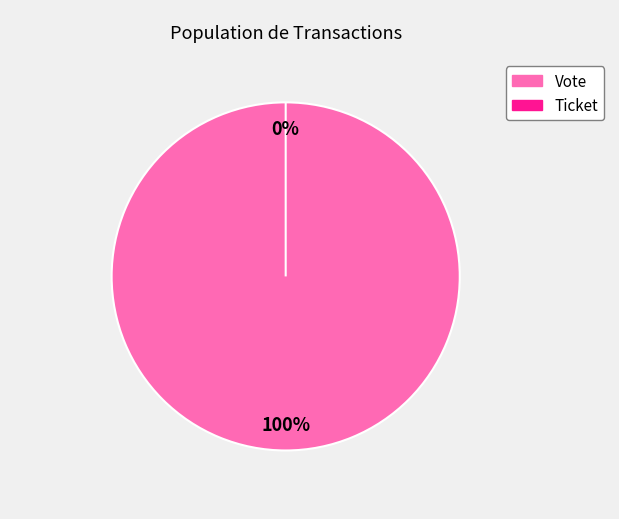

True or false: Ticket accounts for 9% of the total.

False